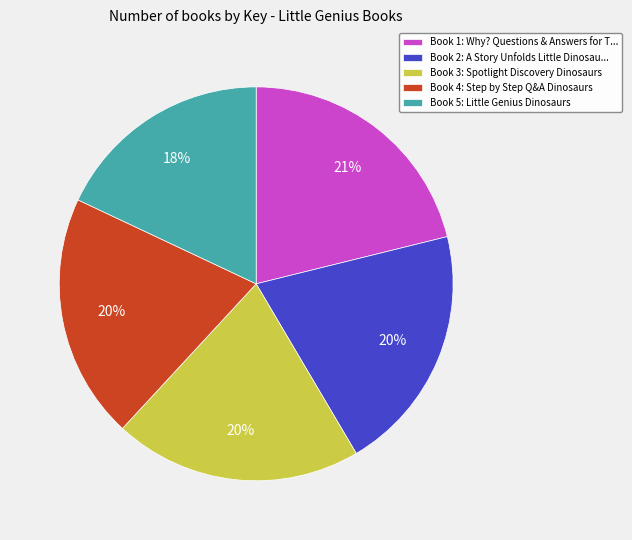

To the nearest percent, what portion does Book 1: Why? Questions & Answers for T... represent?

21%